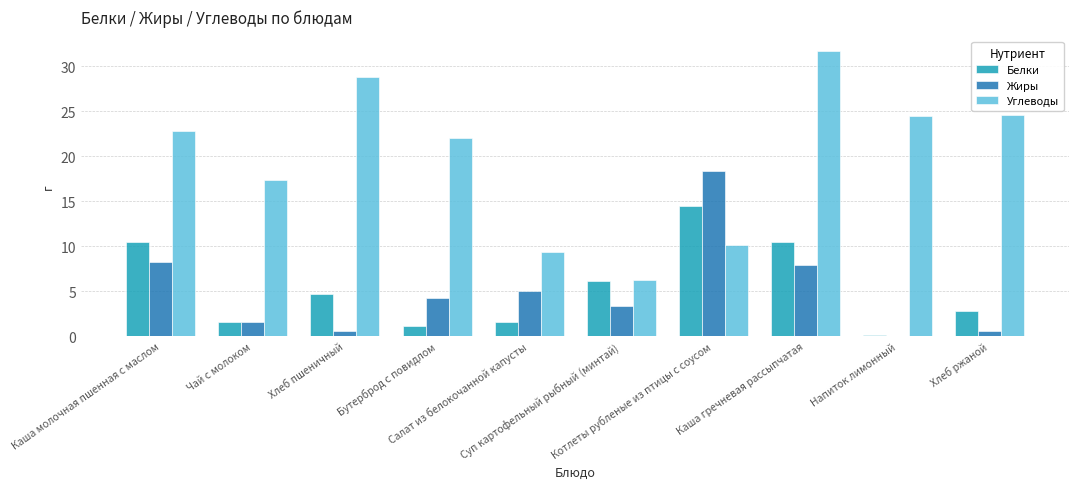

Does the chart contain stacked bars?

No